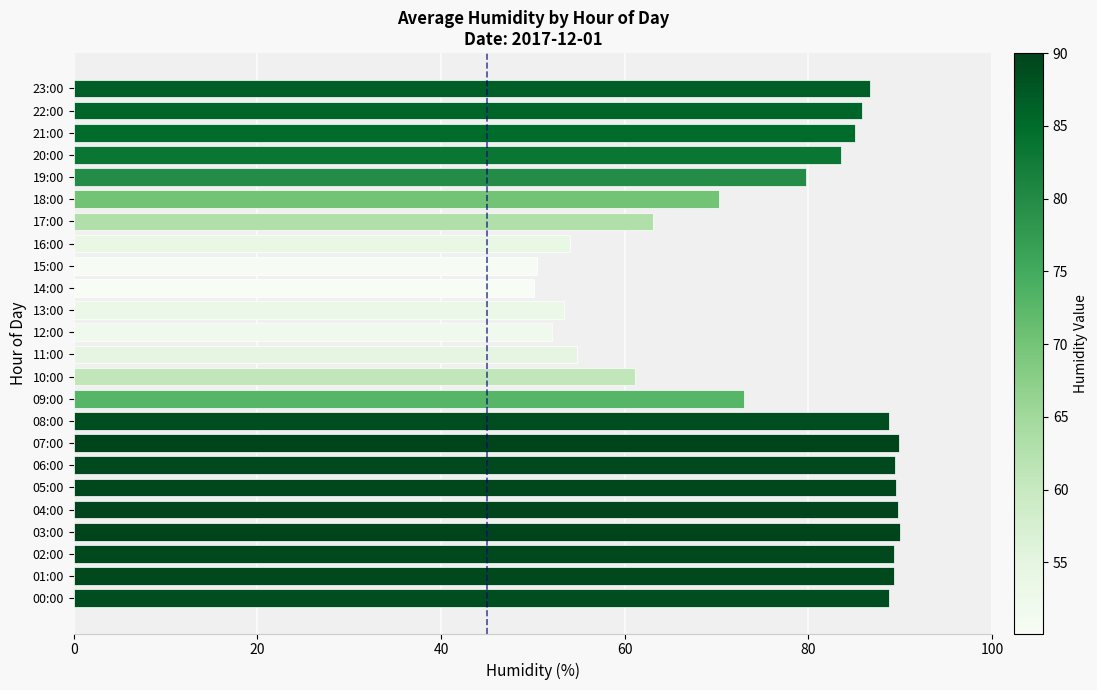

What is the greatest value displayed?

90.0